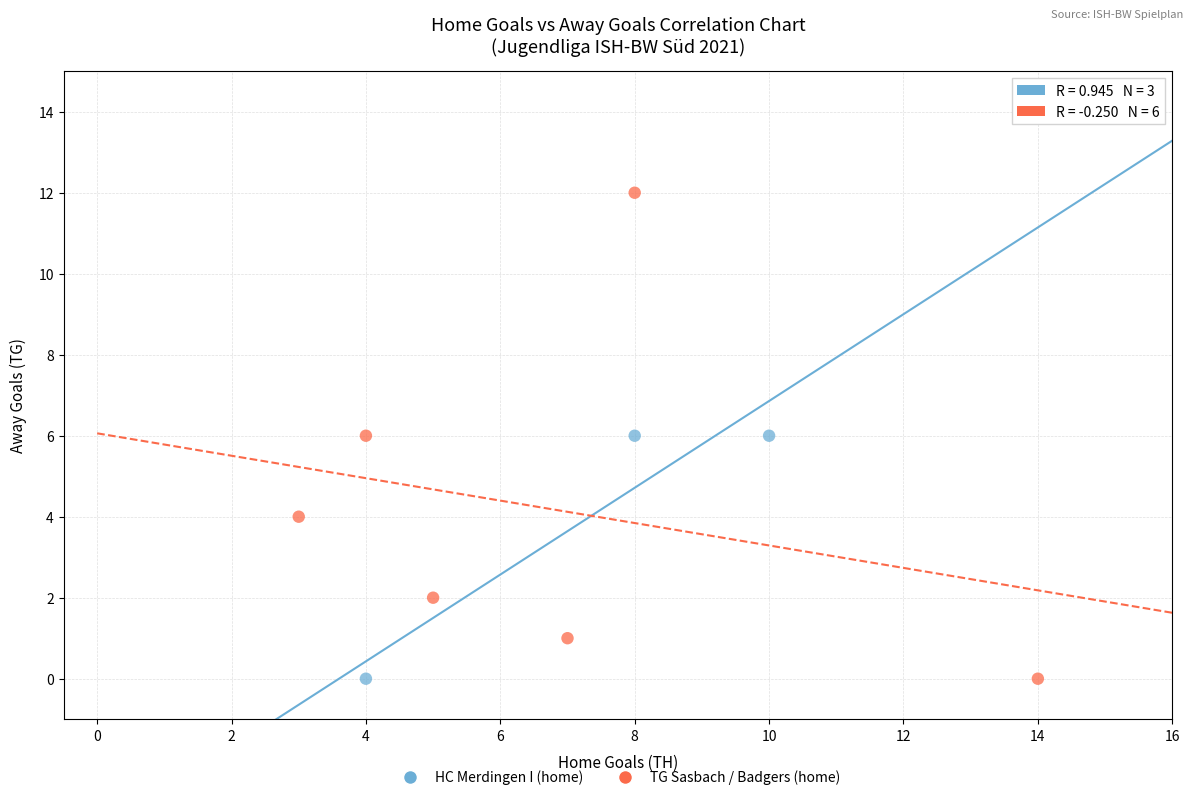

Which series has the widest spread of Y values?

TG Sasbach / Badgers (home)